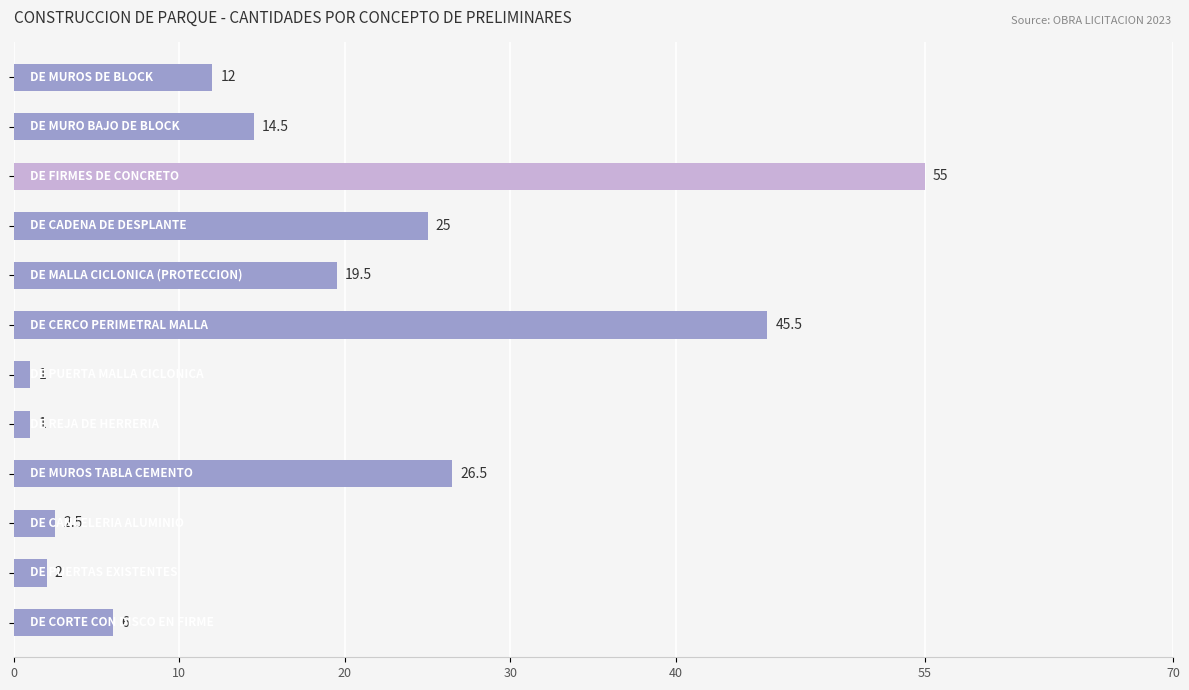

What is the maximum value shown in the chart?

55.0